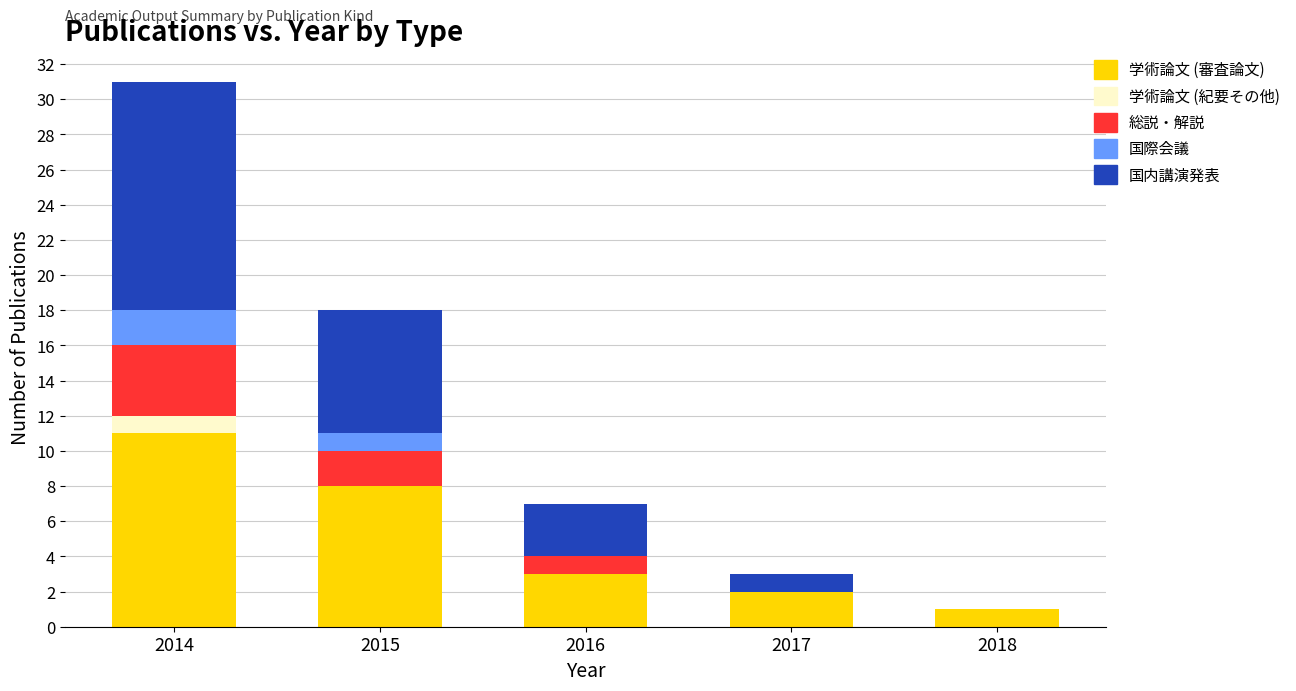

What is the total value across all series at 2014?

31